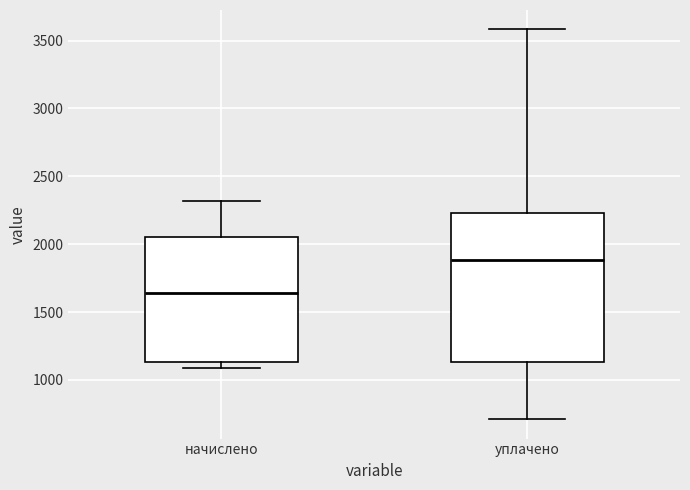

Reading left to right, transcribe this box plot: for each box, give where its median line is, the range the box spans, and where its two whiskers end, as read against the y-axis. The values are not printed on the chart, so give them approximately, as read against the axis.

начислено: median 1650, box 1150 to 2050, whiskers 1100 to 2300
уплачено: median 1900, box 1150 to 2250, whiskers 700 to 3600